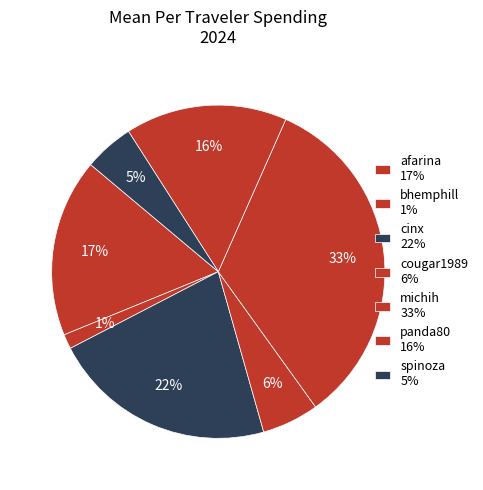

Which category has the biggest portion of the pie?

michih